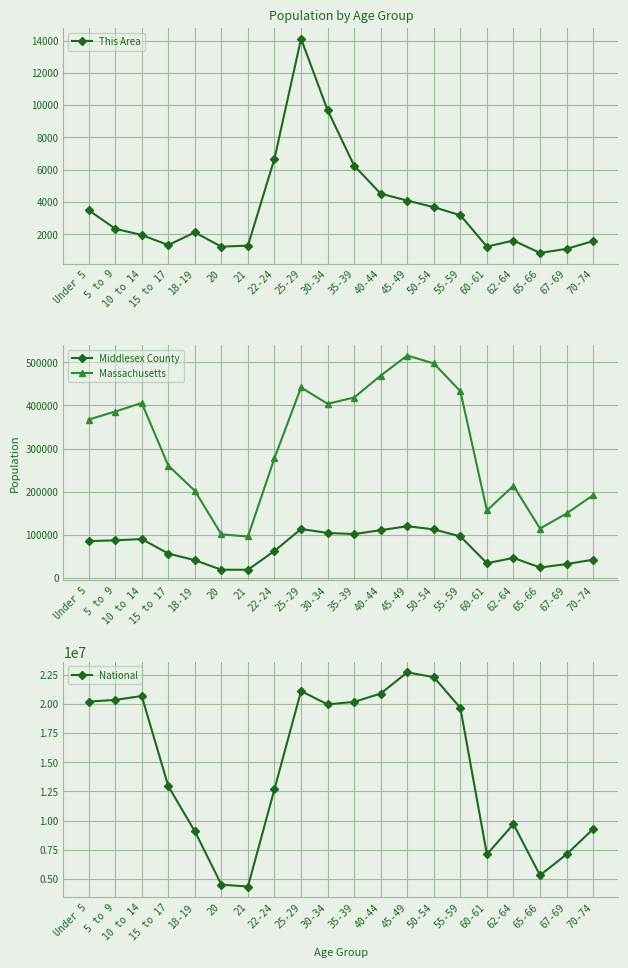

Reading left to right, transcribe all the data shown in this chart.

This Area: Under 5=3499	5 to 9=2344	10 to 14=1958	15 to 17=1333	18-19=2118	20=1233	21=1299	22-24=6690	25-29=14116	30-34=9689	35-39=6251	40-44=4515	45-49=4089	50-54=3682	55-59=3179	60-61=1238	62-64=1612	65-66=845	67-69=1097	70-74=1581
Middlesex County: Under 5=85671	5 to 9=87493	10 to 14=90446	15 to 17=56829	18-19=41544	20=19361	21=19361	22-24=63024	25-29=113746	30-34=104578	35-39=102073	40-44=110945	45-49=120213	50-54=112788	55-59=96663	60-61=34552	62-64=46783	65-66=24585	67-69=32433	70-74=42739
Massachusetts: Under 5=367087	5 to 9=385687	10 to 14=405613	15 to 17=260536	18-19=202220	20=101248	21=96372	22-24=278048	25-29=441525	30-34=403616	35-39=418195	40-44=468954	45-49=515434	50-54=497001	55-59=432822	60-61=156594	62-64=213953	65-66=114758	67-69=149701	70-74=192001
National: Under 5=20201362	5 to 9=20348657	10 to 14=20677194	15 to 17=12954254	18-19=9086089	20=4519129	21=4354294	22-24=12712576	25-29=21101849	30-34=19962099	35-39=20179642	40-44=20890964	45-49=22708591	50-54=22298125	55-59=19664805	60-61=7113727	62-64=9704197	65-66=5319902	67-69=7115361	70-74=9278166